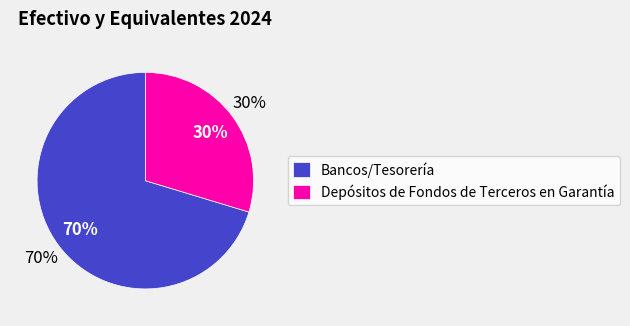

How many segments does this pie chart have?

2